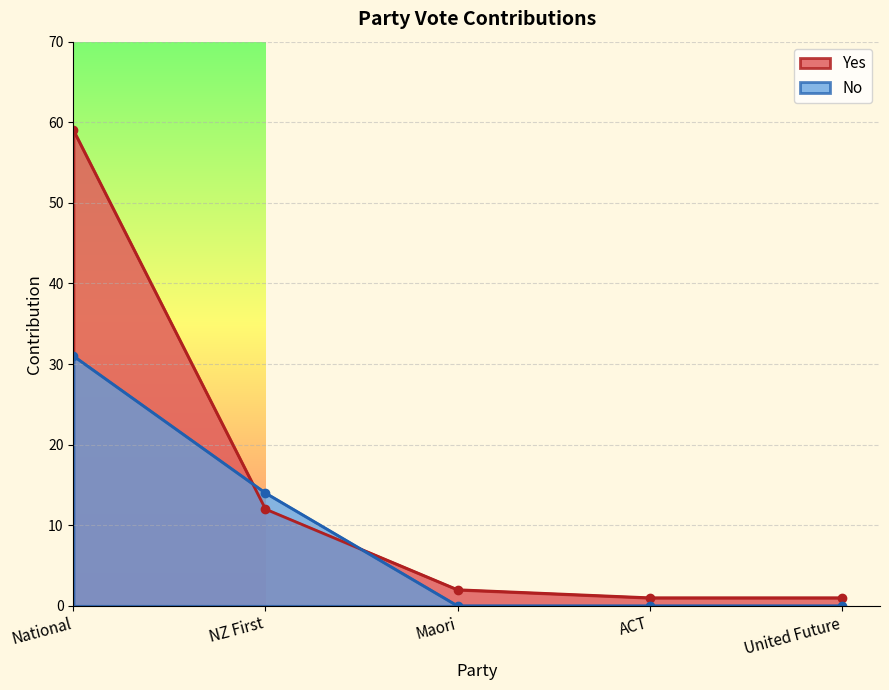

Count the No values in the range 0 to 14.

4